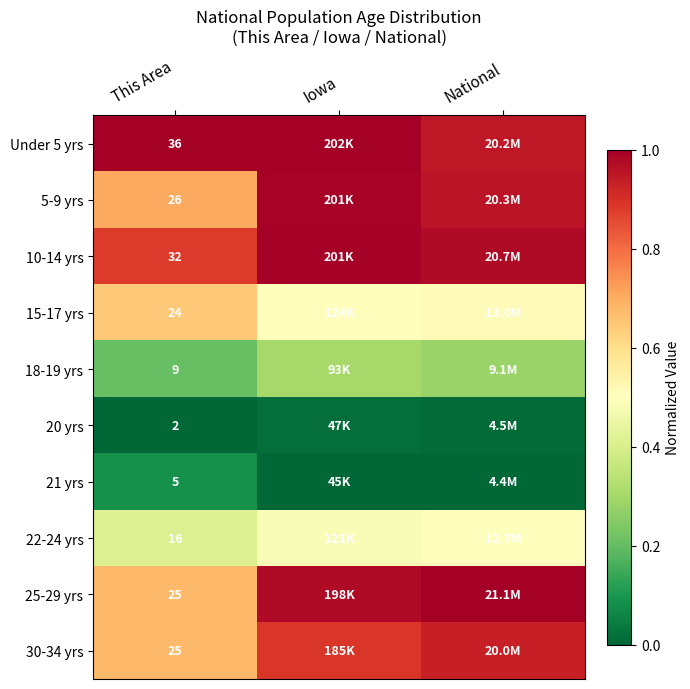

Rank the series at Iowa from lowest to highest value.

21 yrs, 20 yrs, 18-19 yrs, 22-24 yrs, 15-17 yrs, 30-34 yrs, 25-29 yrs, 5-9 yrs, 10-14 yrs, Under 5 yrs